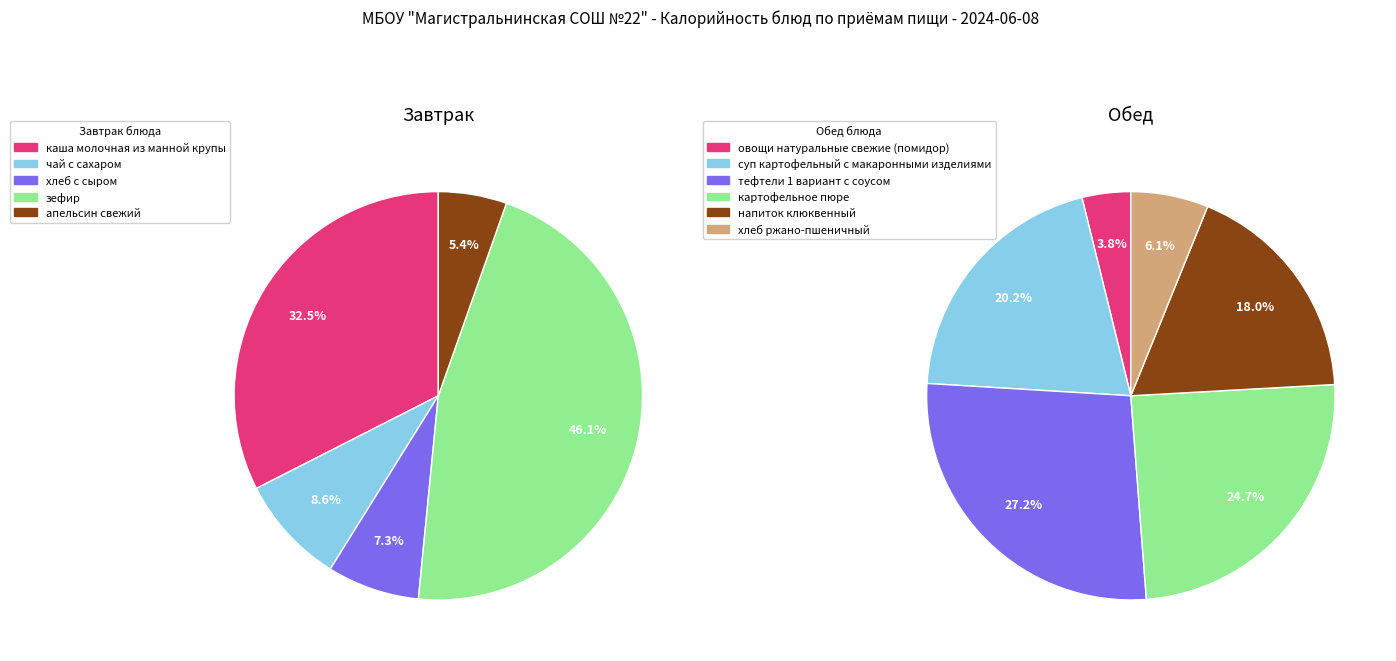

What is the smallest slice in the pie chart?

овощи натуральные свежие (помидор)